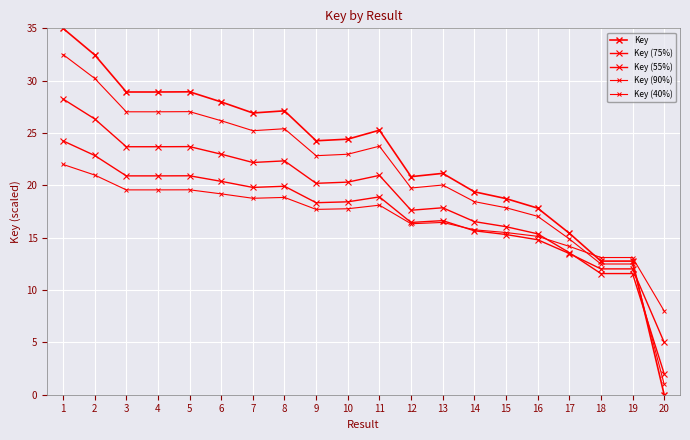

Does the chart have visible grid lines?

Yes